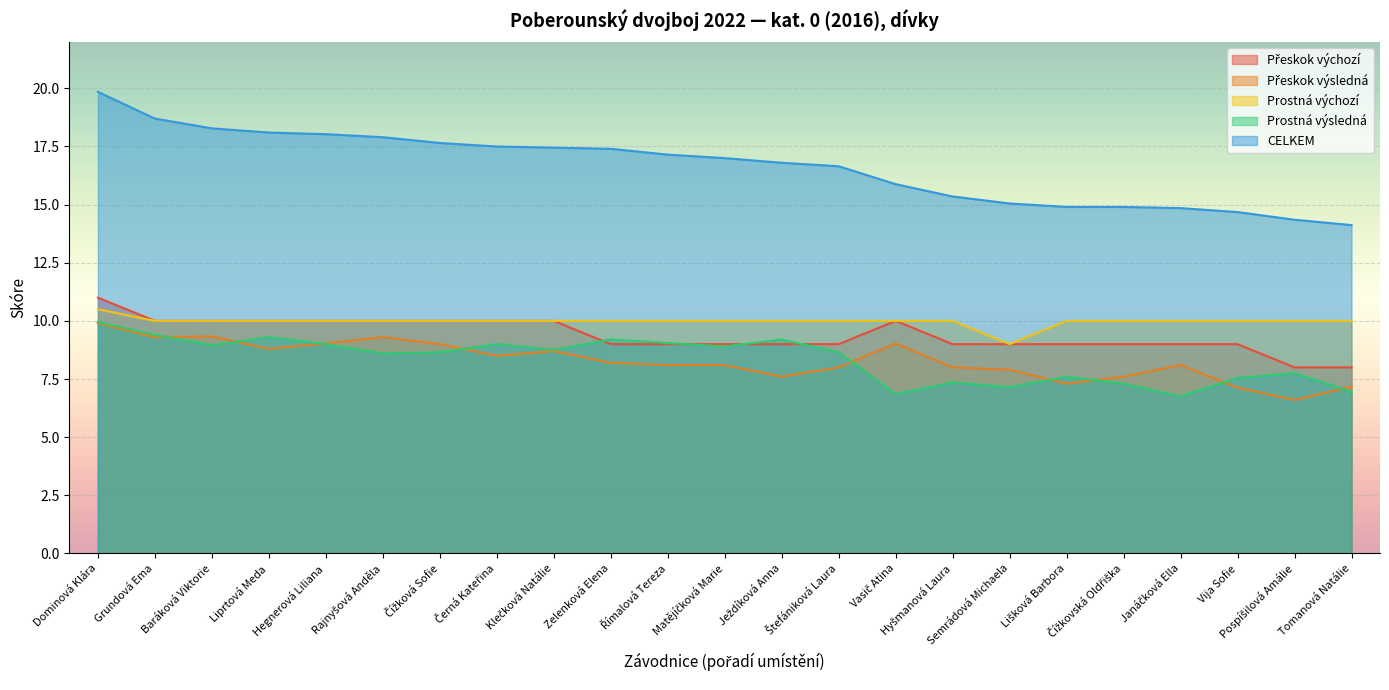

Where is the first local minimum for Přeskok výsledná?

Grundová Ema